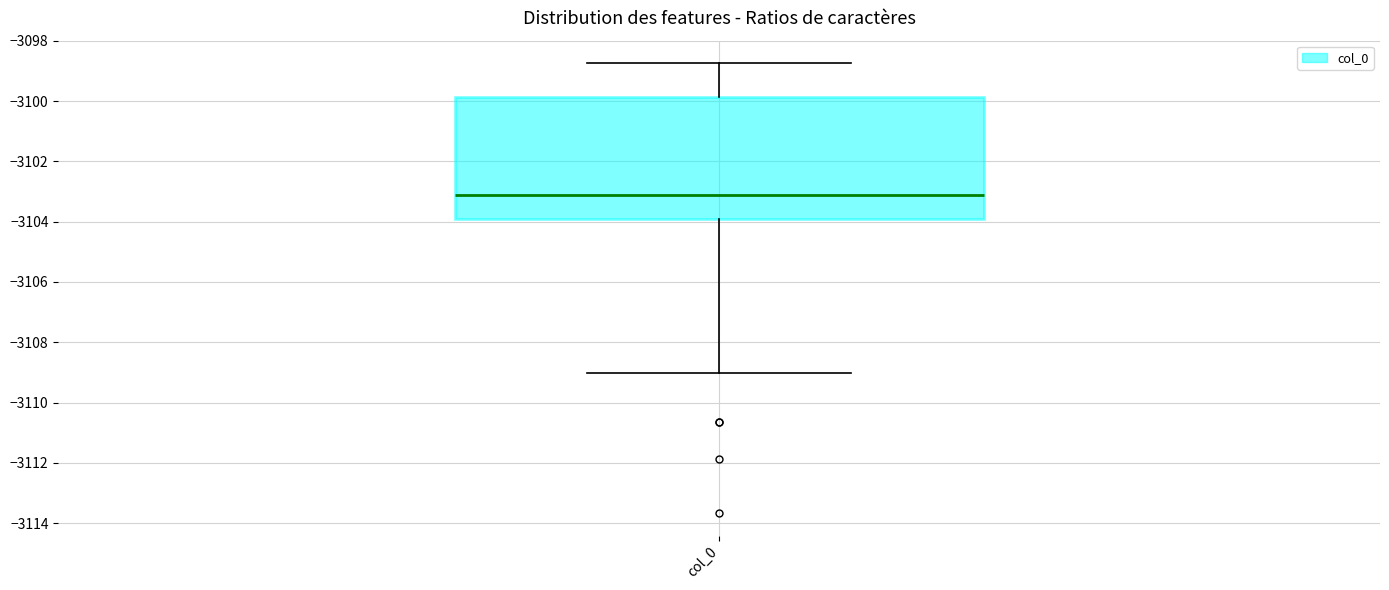

Transcribe this box plot: give where the median line is, the range the box spans, and where the two whiskers end, as read against the y-axis. The values are not printed on the chart, so give them approximately, as read against the axis.

median -3103.2, box -3104.0 to -3099.8, whiskers -3109.0 to -3098.8